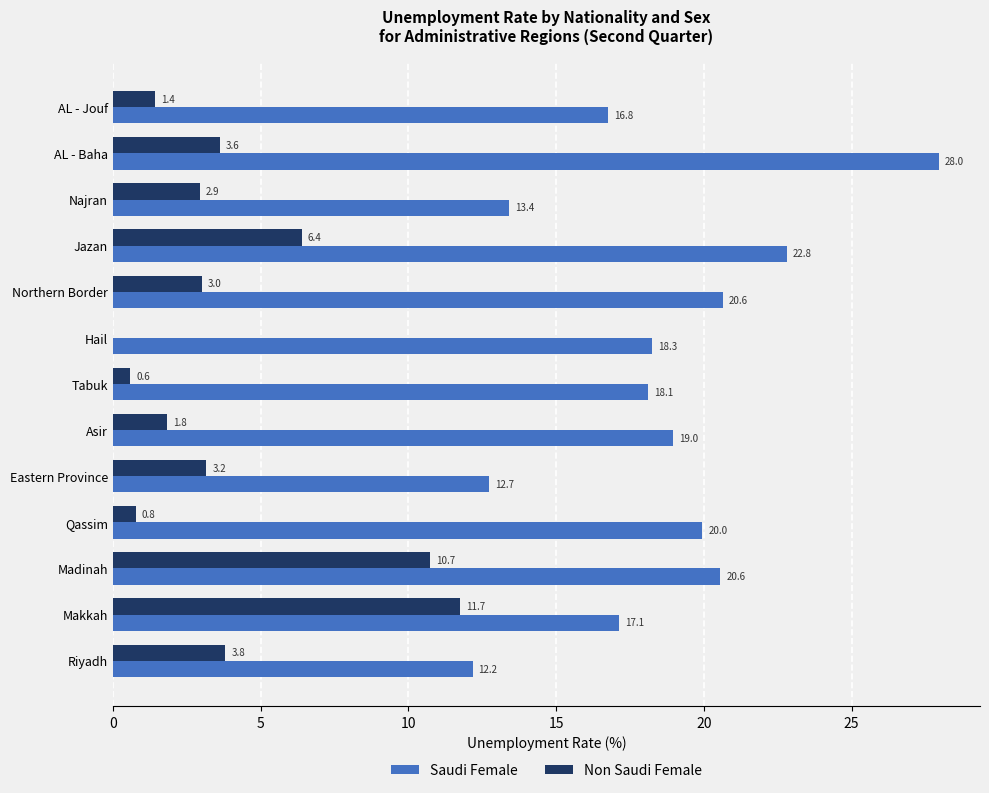

Which series changed the most between Hail and Northern Border?

Non Saudi Female